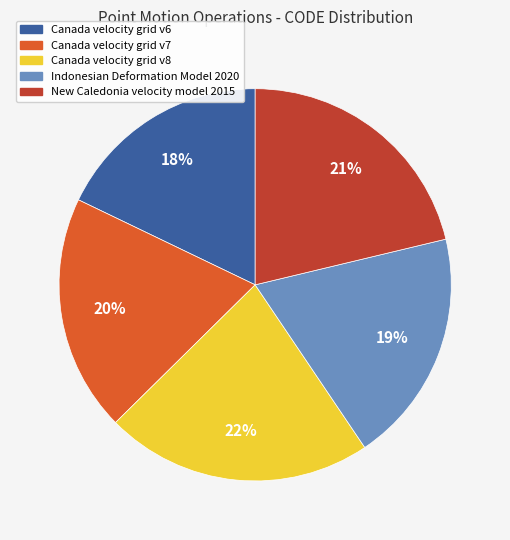

Do New Caledonia velocity model 2015 and Indonesian Deformation Model 2020 together represent more than half of the pie?

No